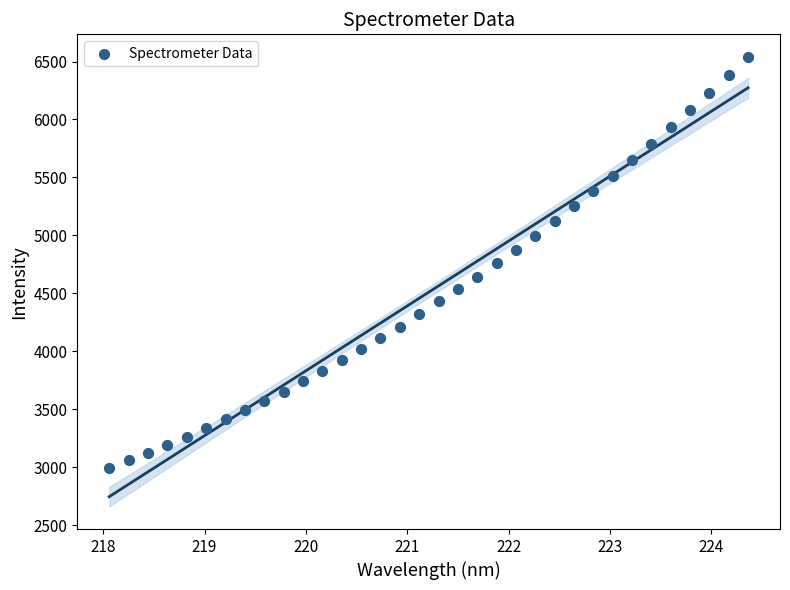

What is the range of X values (max minus min)?

6.3